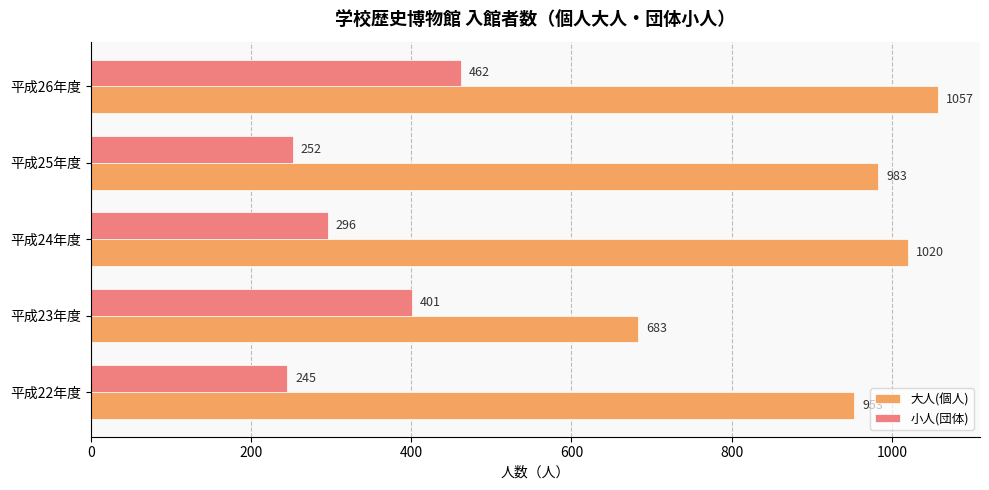

What is the difference between the highest and lowest values at 平成23年度?

282